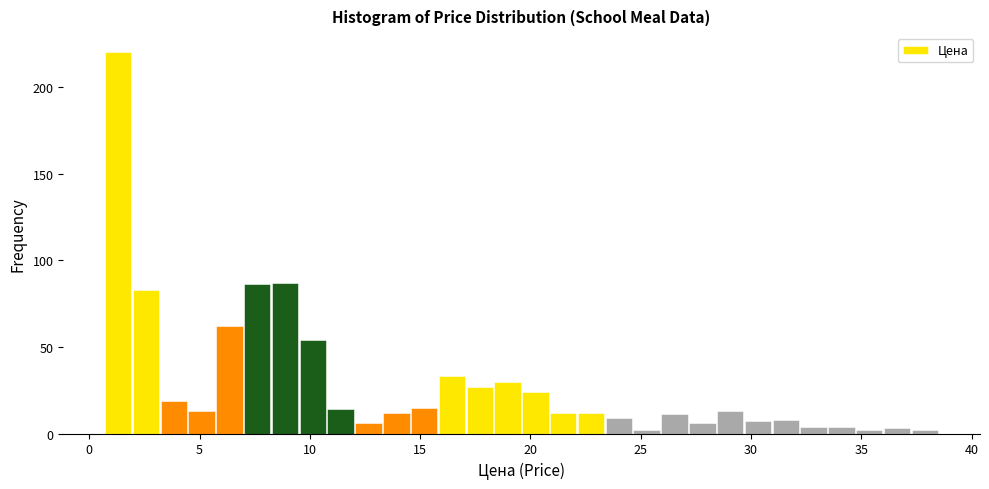

Read against the x-axis, roughly where is the centre of the tallest bar?

1.5